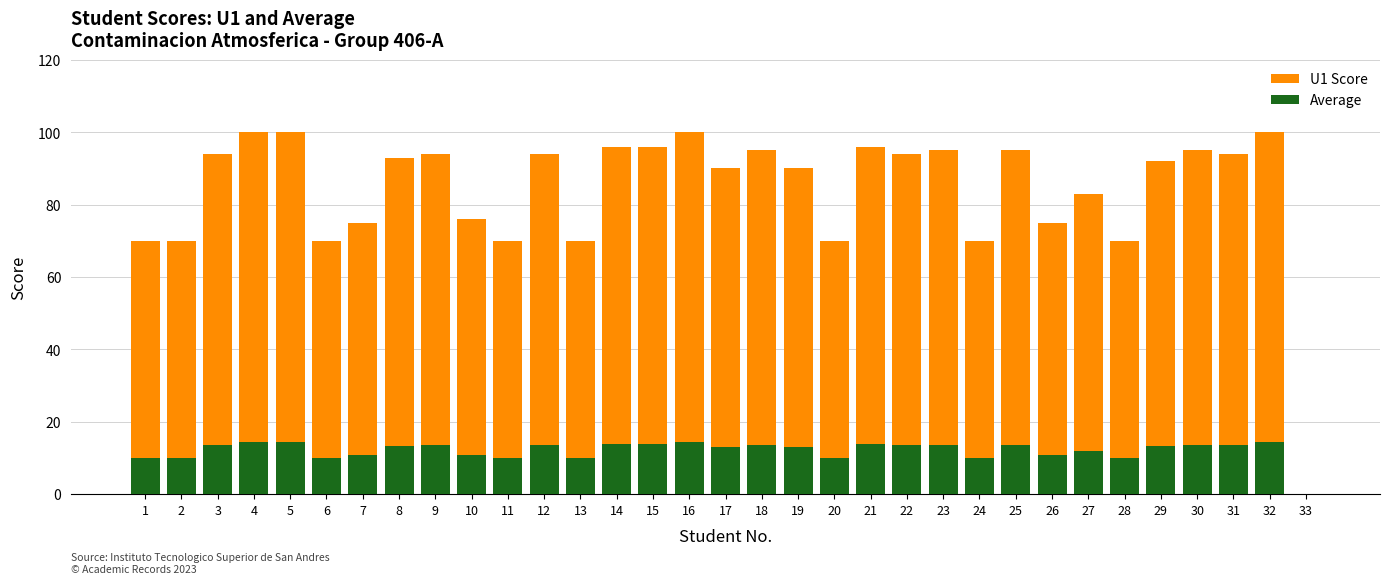

At which category is the sum across all series the highest?

4